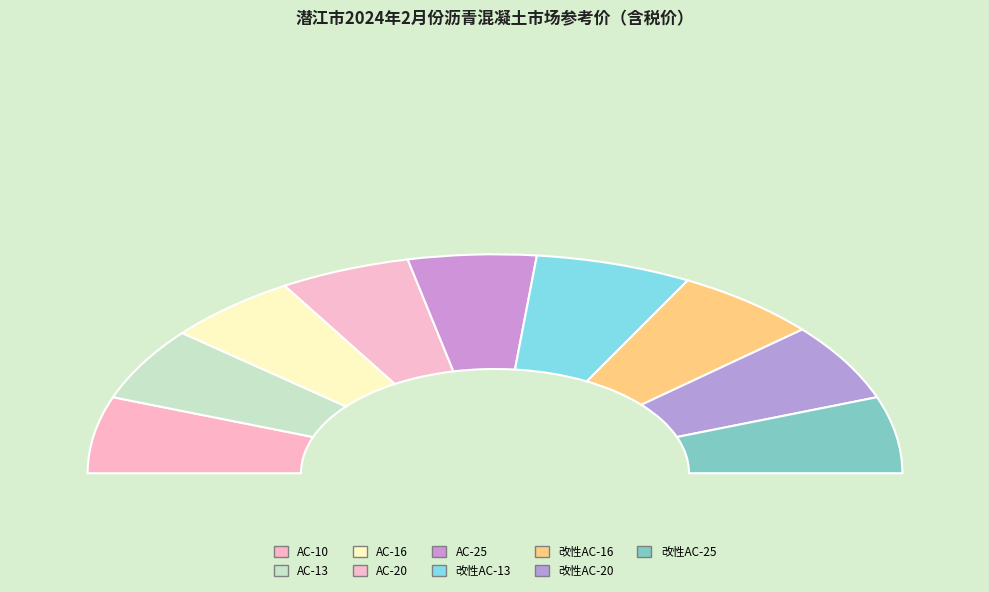

Which slice is the largest?

改性AC-13